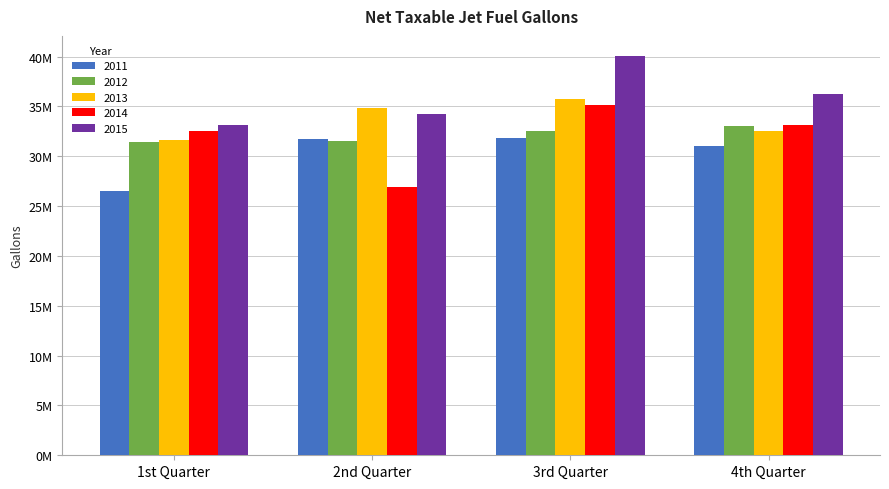

At which label does 2013 reach its minimum?

1st Quarter